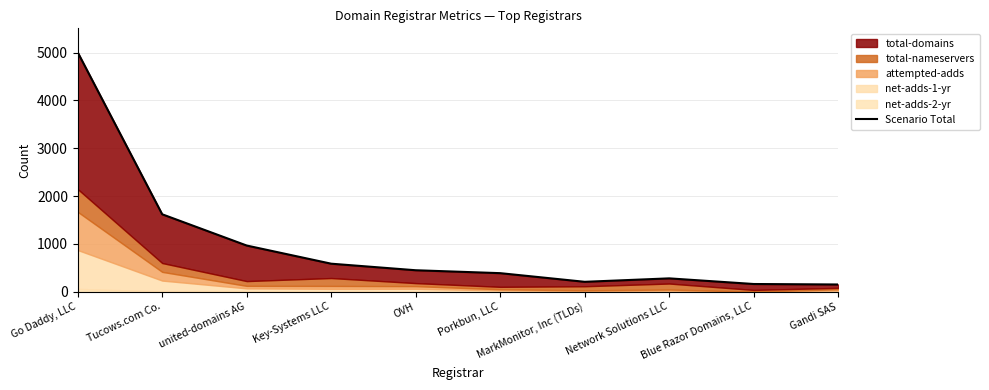

Between MarkMonitor, Inc (TLDs) and Tucows.com Co., which is larger?

Tucows.com Co.